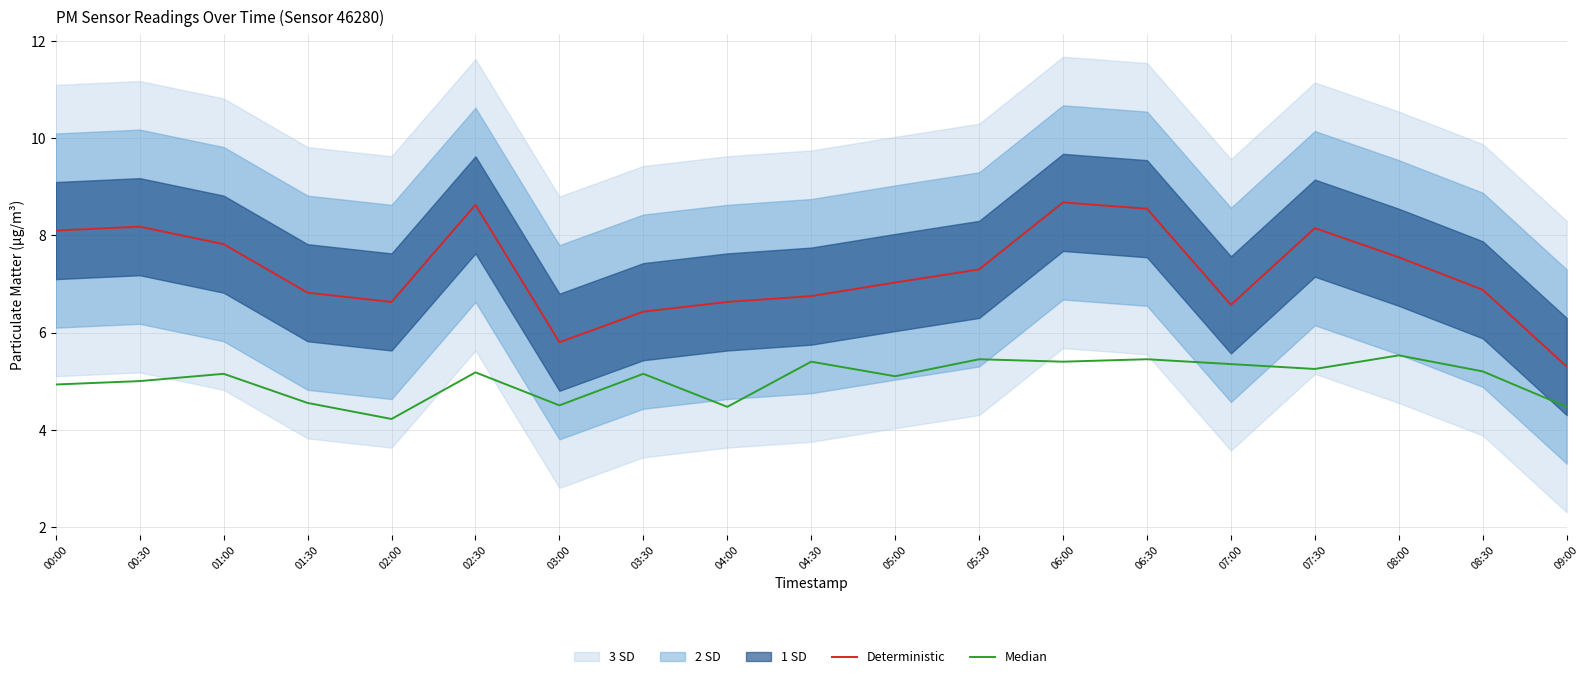

Reading right to left, transcribe all the data shown in this chart.

Deterministic: 09:00=5.3	08:30=6.9	08:00=7.5	07:30=8.2	07:00=6.6	06:30=8.6	06:00=8.7	05:30=7.3	05:00=7.0	04:30=6.8	04:00=6.6	03:30=6.4	03:00=5.8	02:30=8.6	02:00=6.6	01:30=6.8	01:00=7.8	00:30=8.2	00:00=8.1
Median: 09:00=4.5	08:30=5.2	08:00=5.5	07:30=5.2	07:00=5.3	06:30=5.5	06:00=5.4	05:30=5.5	05:00=5.1	04:30=5.4	04:00=4.5	03:30=5.2	03:00=4.5	02:30=5.2	02:00=4.2	01:30=4.5	01:00=5.2	00:30=5.0	00:00=4.9